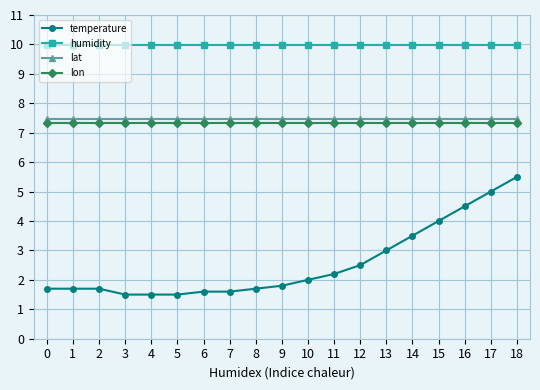

At which category is the sum across all series the highest?

18